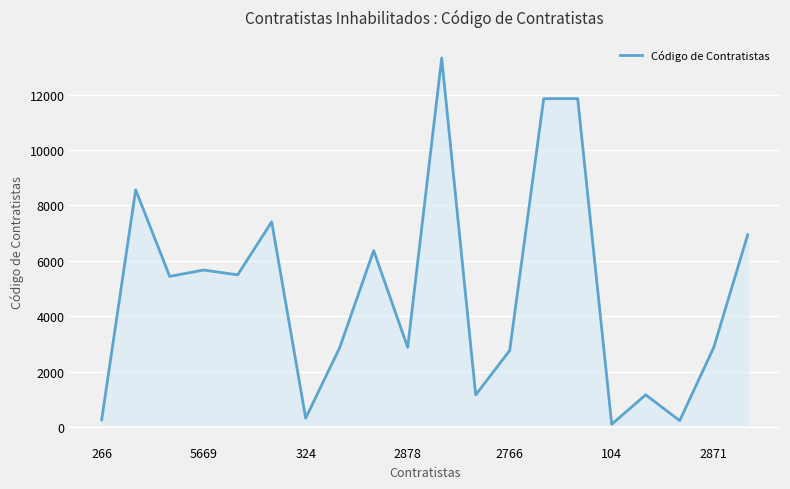

What is the difference between the maximum and minimum values?

13213